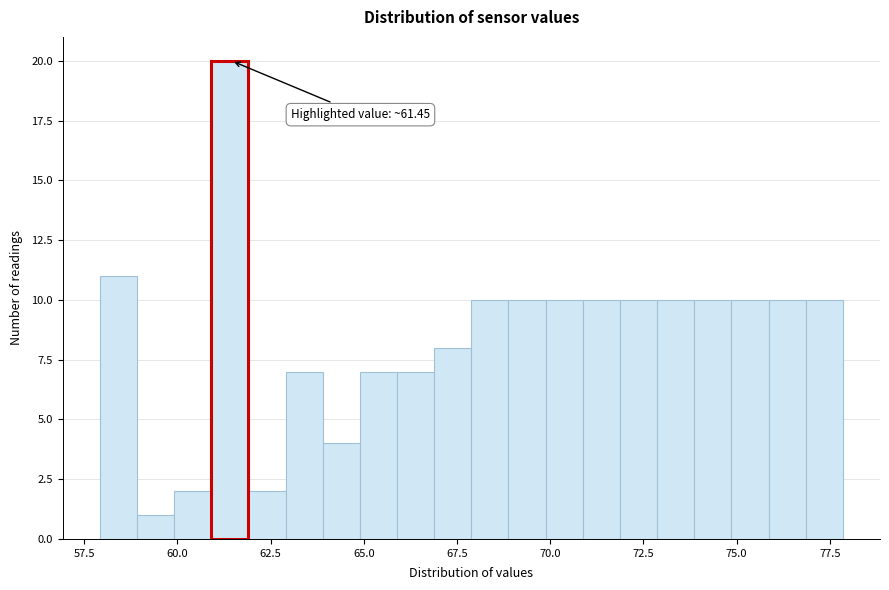

Around what value on the x-axis is the tallest bar? Give the approximate position of its centre, as read against the axis.

61.5